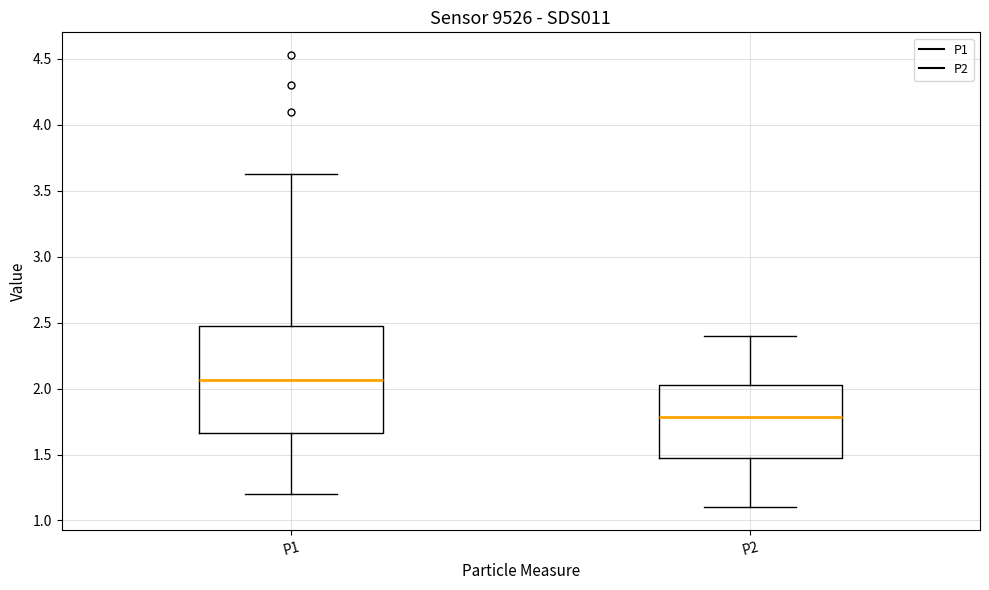

Which box is the tallest, from its lower edge to its upper edge?

P1